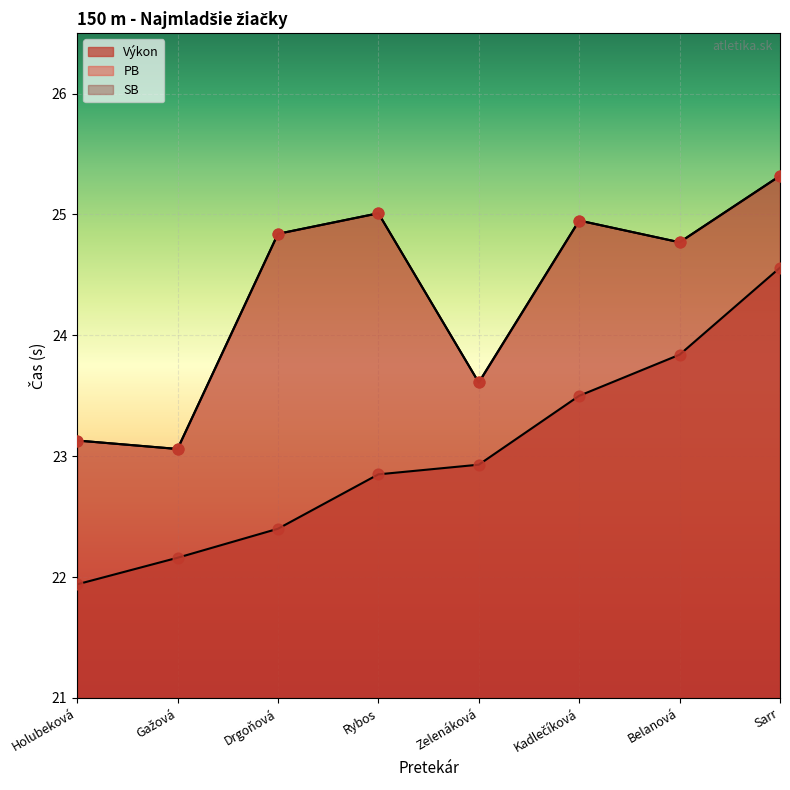

Is the value of PB at Sarr greater than the value of Výkon at Belanová?

Yes